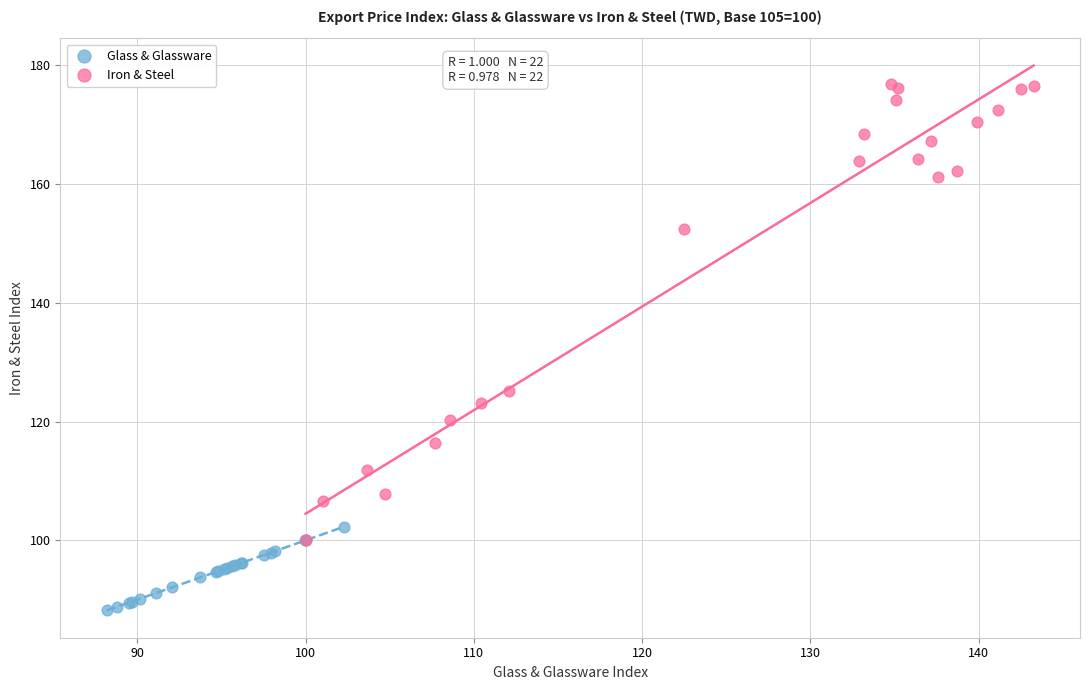

Which series contains the lowest Y value?

Glass & Glassware